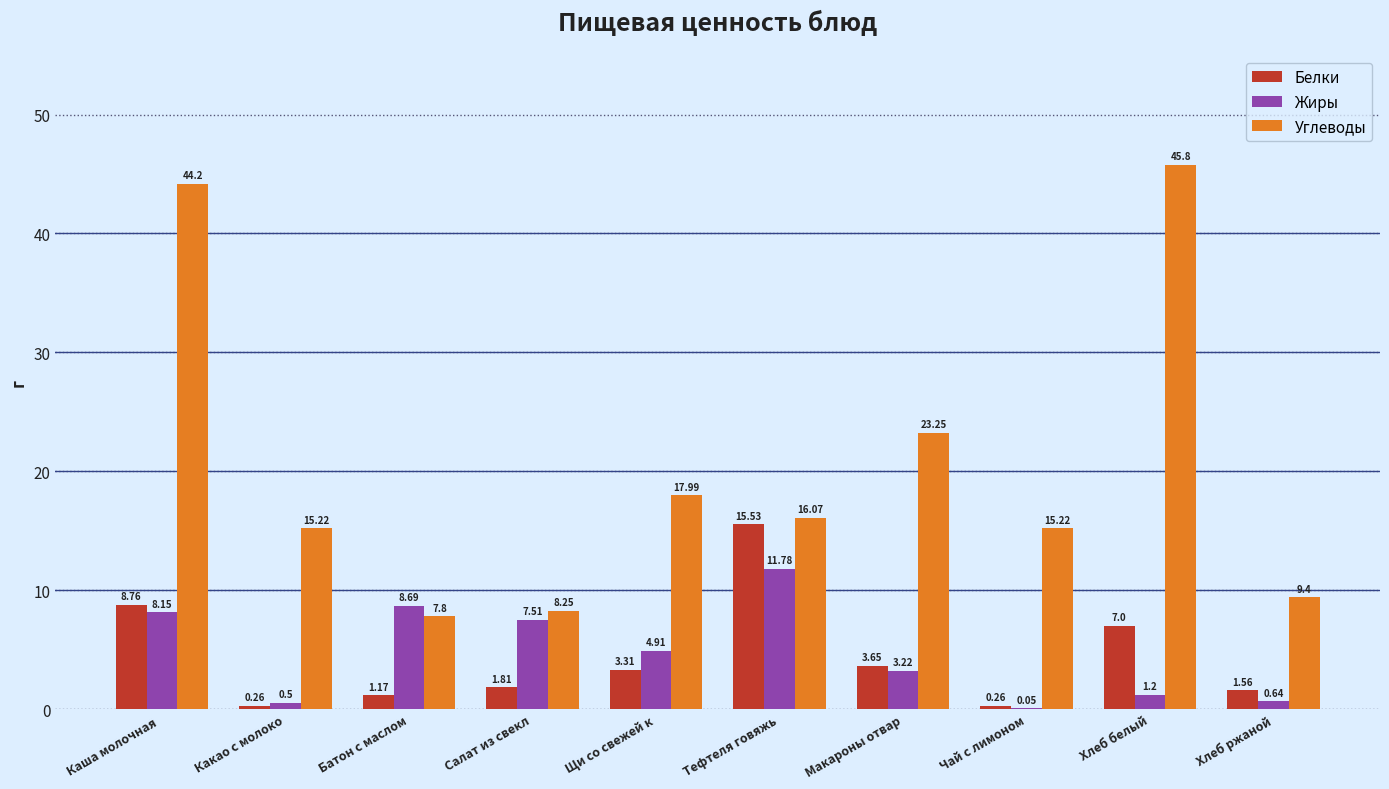

Between Какао с молоко and Щи со свежей к, which series saw the biggest shift?

Жиры